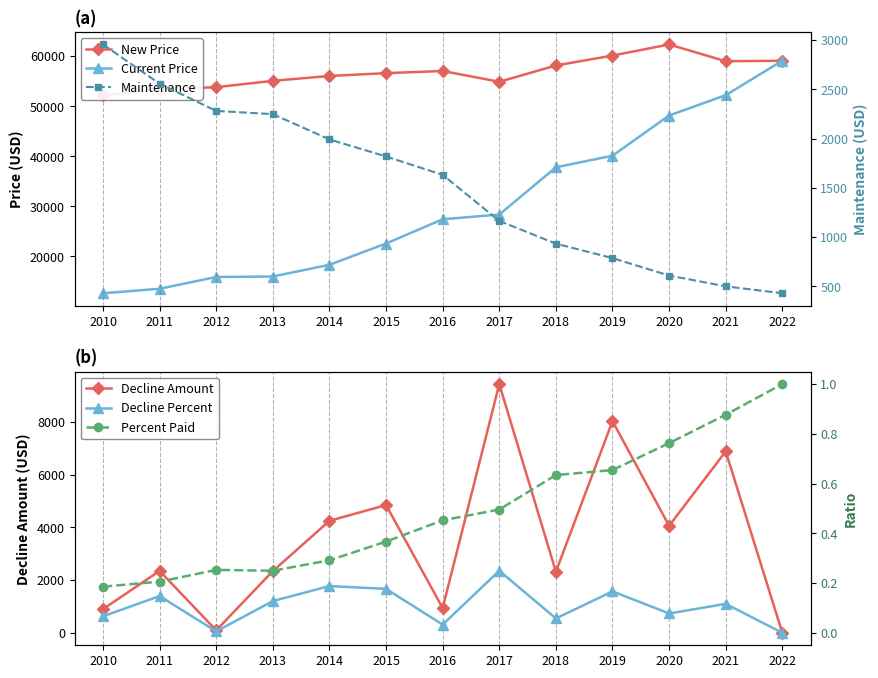

Which series has the largest total across all categories?

New Price